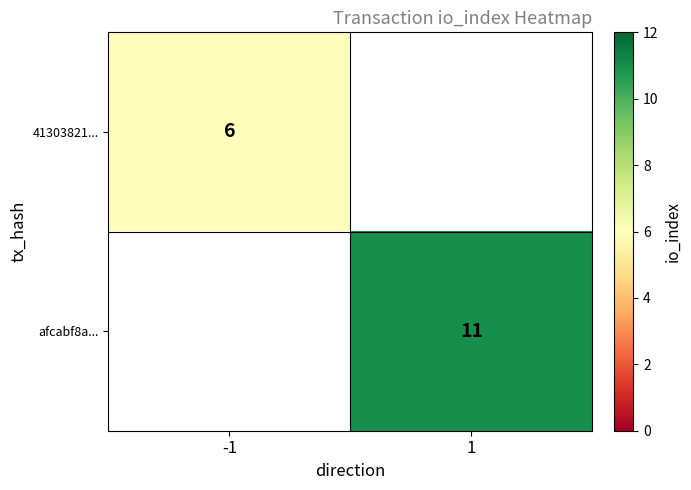

The value of 41303821... at -1 is 6. True or false?

True